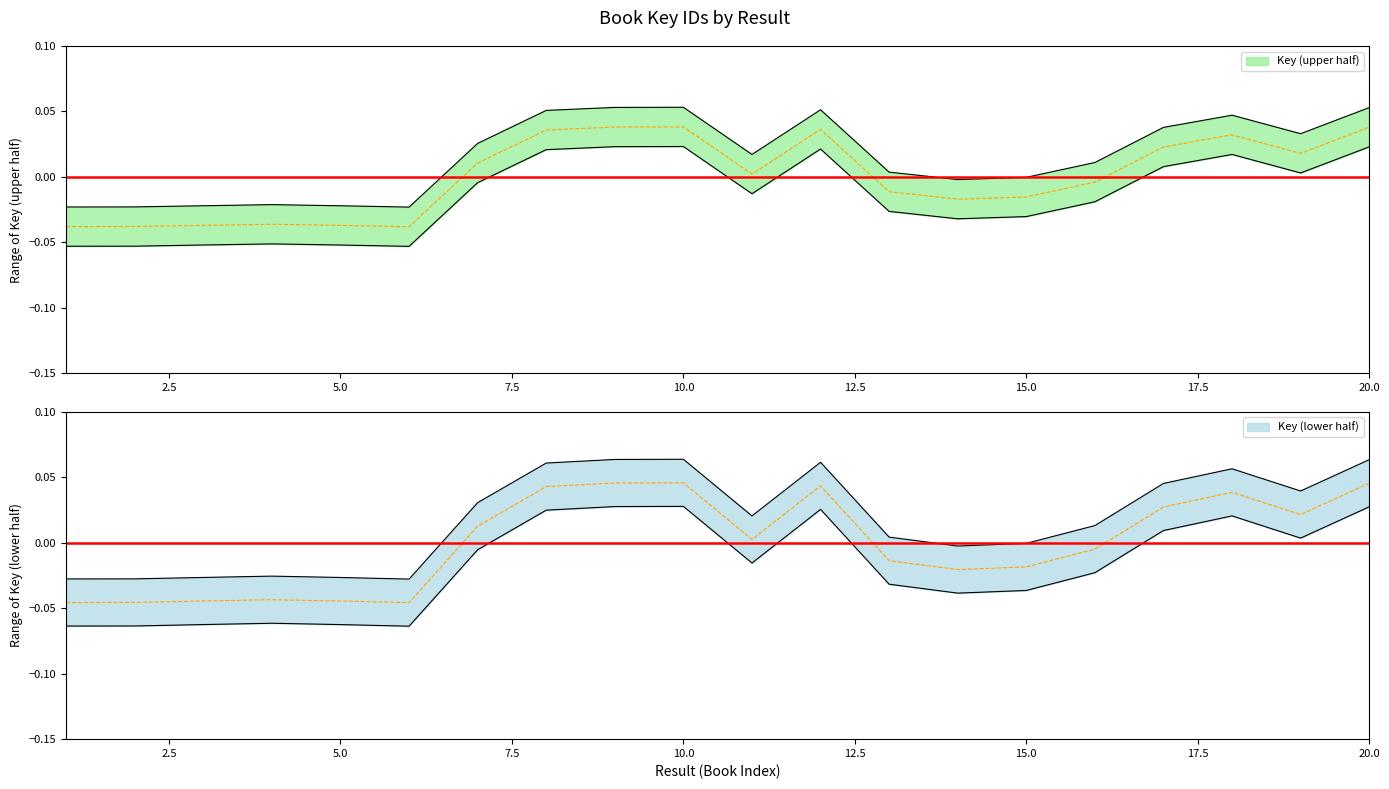

True or false: the data shows 0.0 at 17.

True